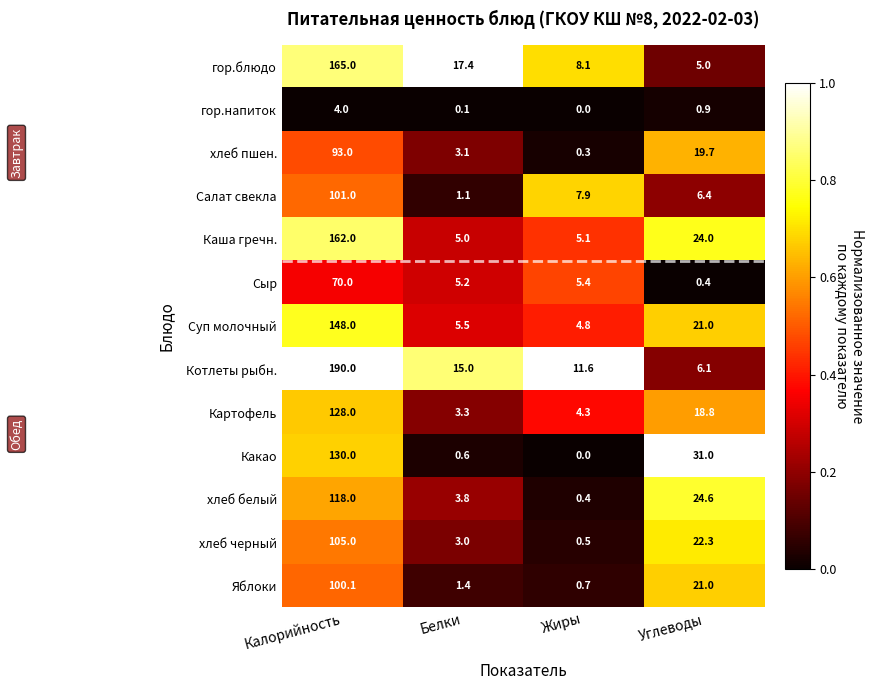

At how many categories does at least one series exceed 0?

4